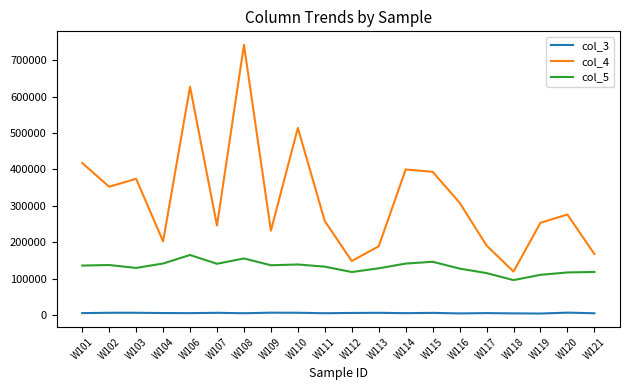

At which category is the sum across all series the highest?

W108